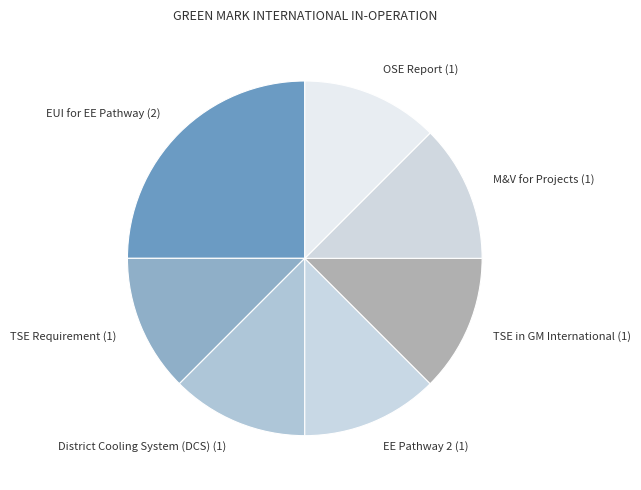

Approximately how many times larger is the value at TSE Requirement compared to OSE Report?

1.0